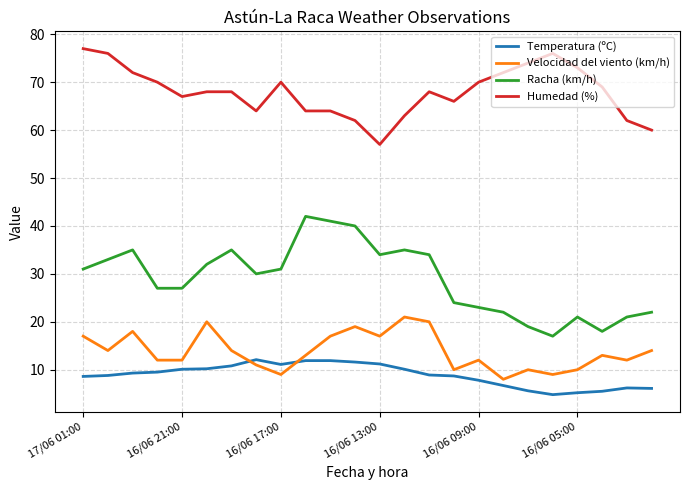

Which series has the widest spread of values?

Racha (km/h)